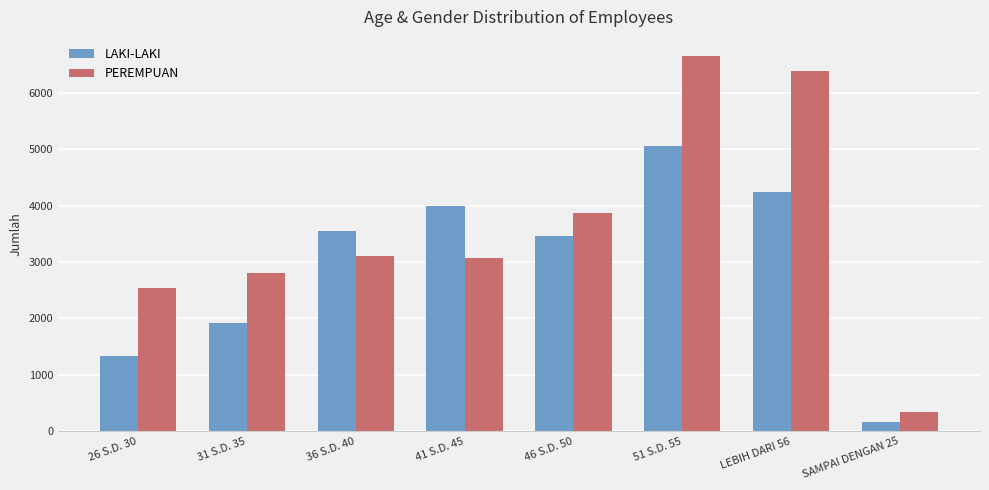

What is the difference between the maximum and minimum values in the PEREMPUAN series?

6330